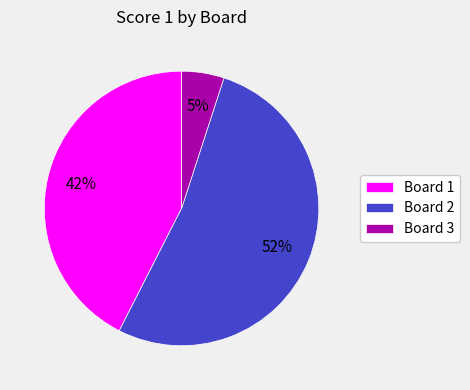

Which has a higher value, Board 2 or Board 3?

Board 2